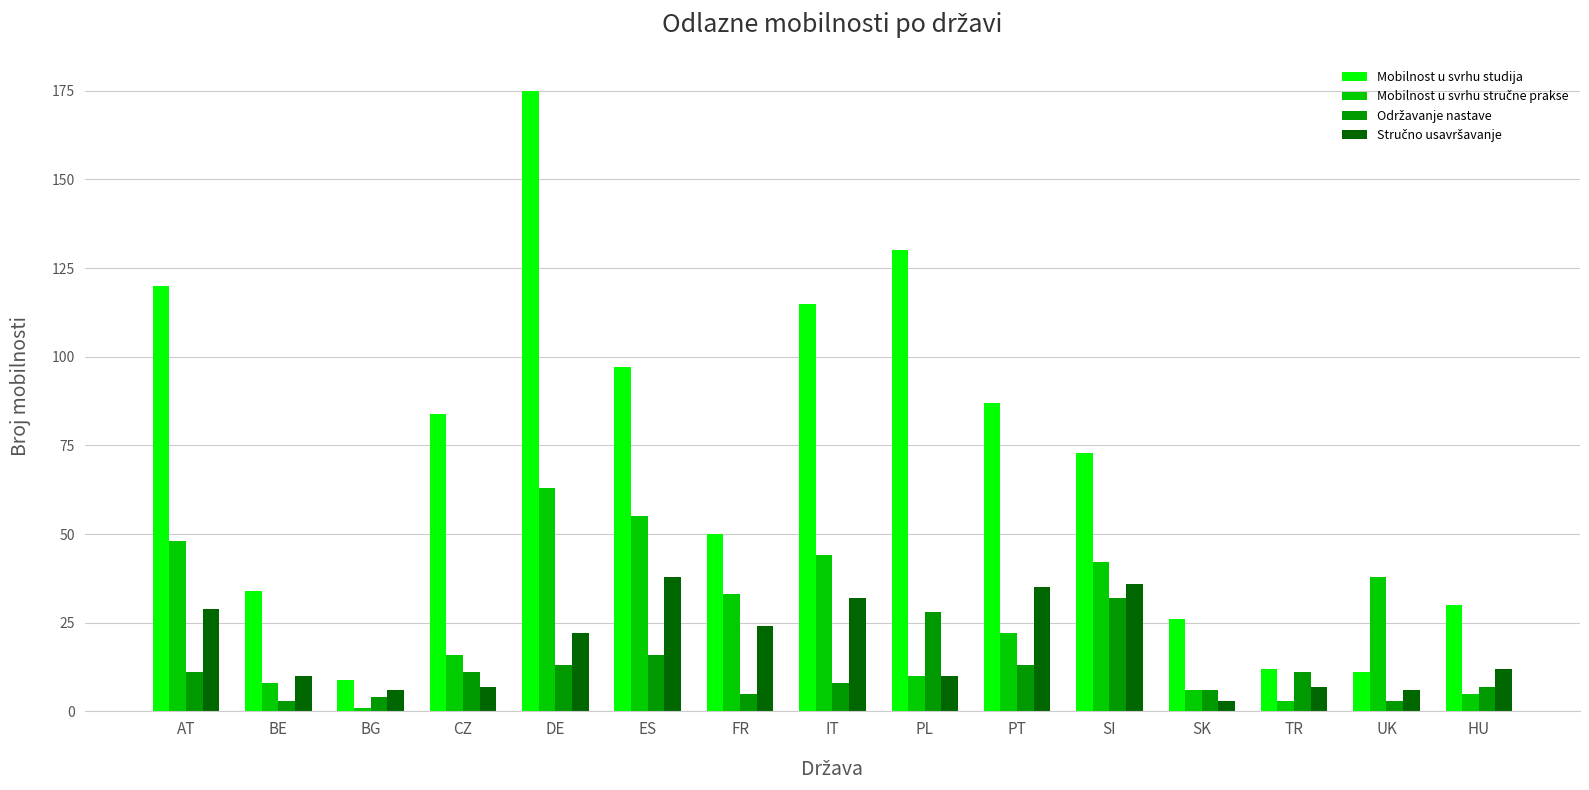

What is the sum of the Mobilnost u svrhu studija values at HU and PT?

117